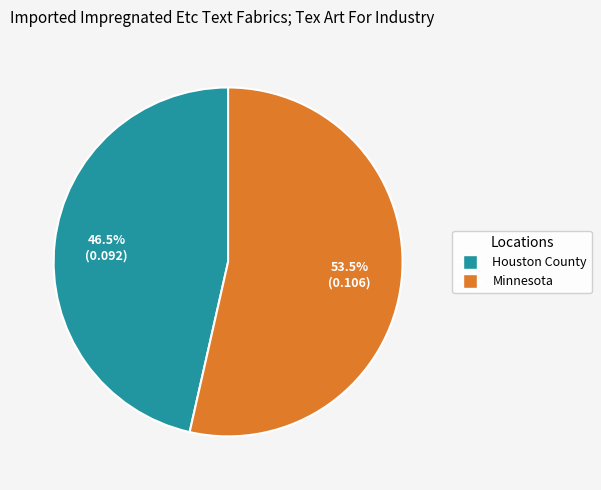

Combined, what portion of the pie is Minnesota and Houston County?

100.0%